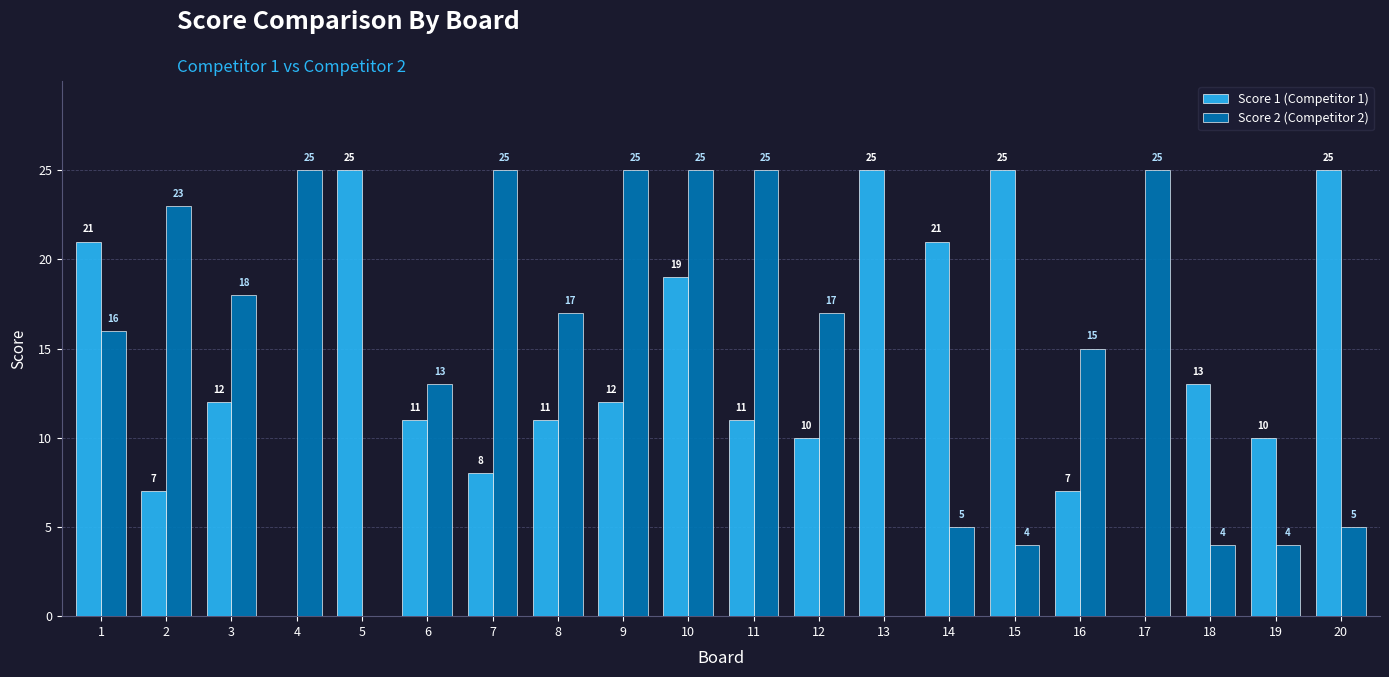

Is it true that Score 2 (Competitor 2) equals 4 at 15?

True